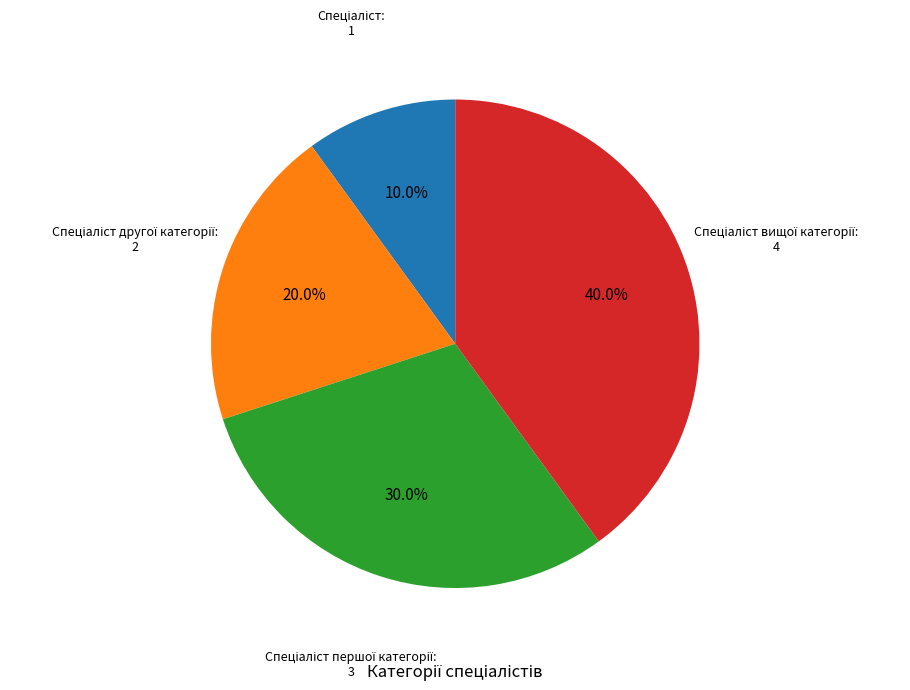

Does any single category account for the majority?

No